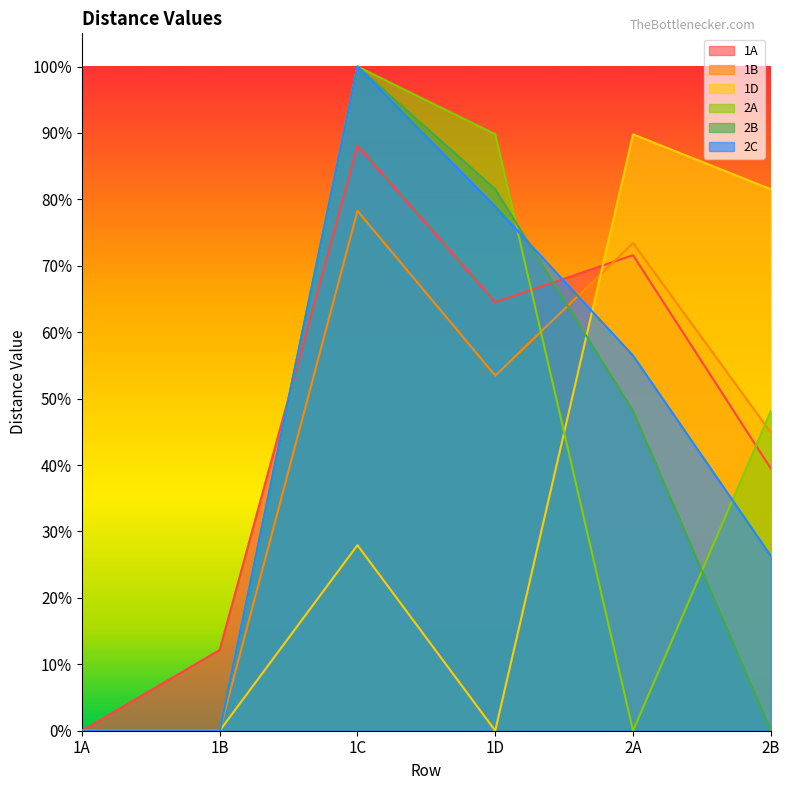

What is the sum of all 2A values?

2.4